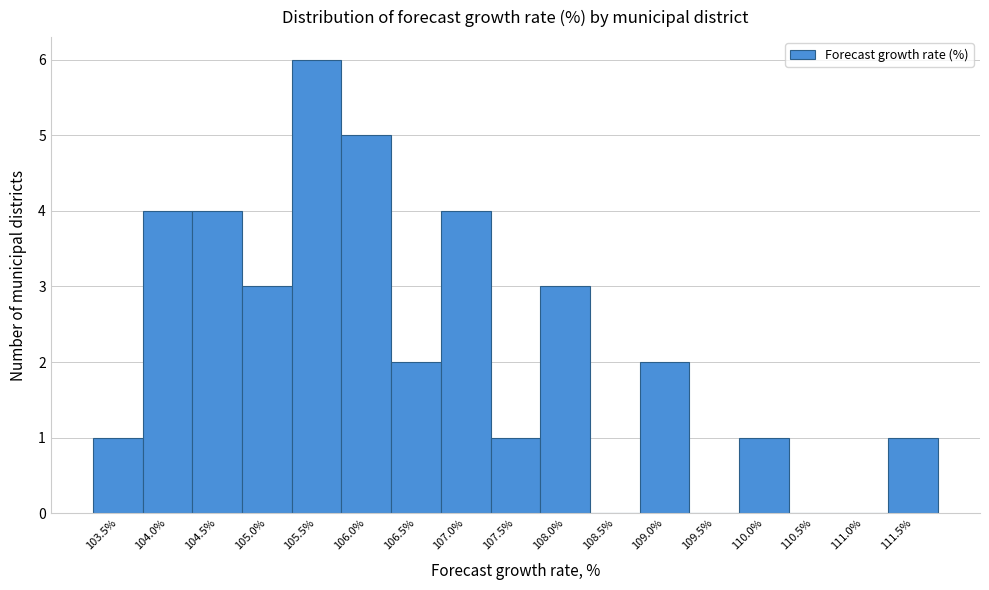

Reading left to right, list all the values displayed in this chart.

103.5%=1	104.0%=4	104.5%=4	105.0%=3	105.5%=6	106.0%=5	106.5%=2	107.0%=4	107.5%=1	108.0%=3	108.5%=0	109.0%=2	109.5%=0	110.0%=1	110.5%=0	111.0%=0	111.5%=1